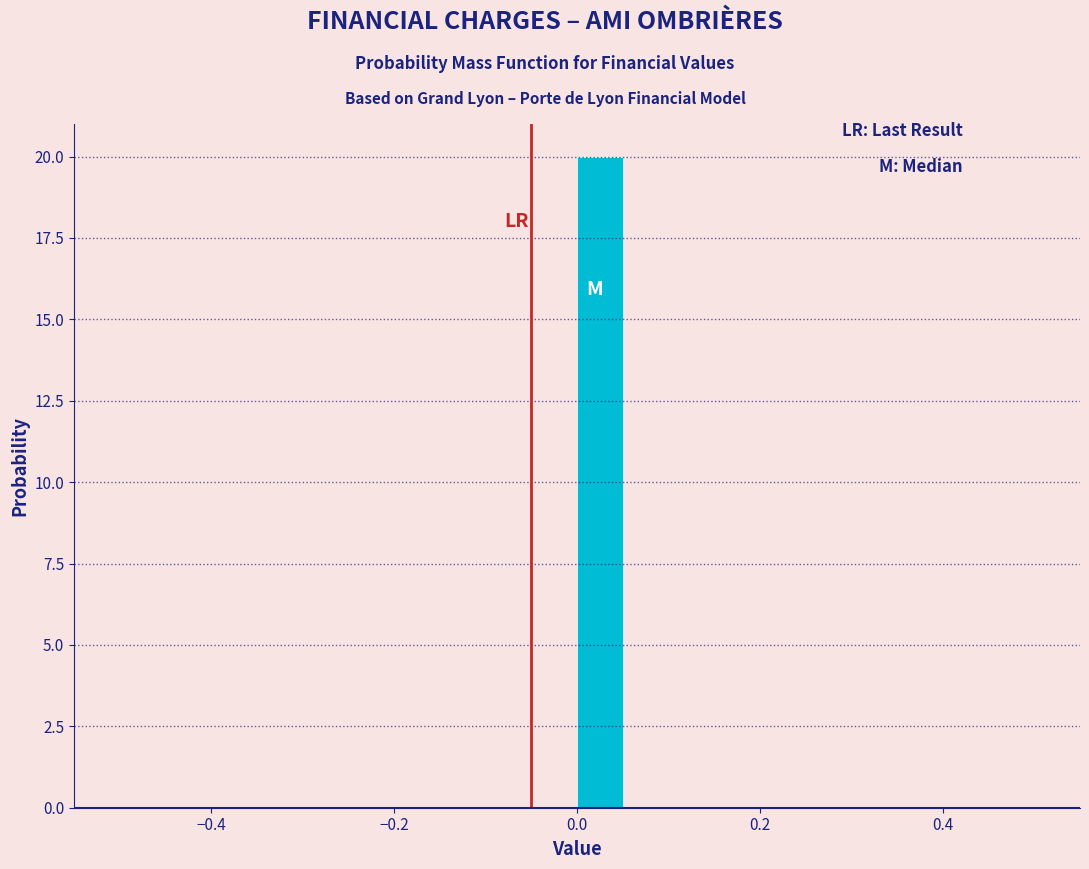

Around what value on the x-axis is the tallest bar? Give the approximate position of its centre, as read against the axis.

0.02